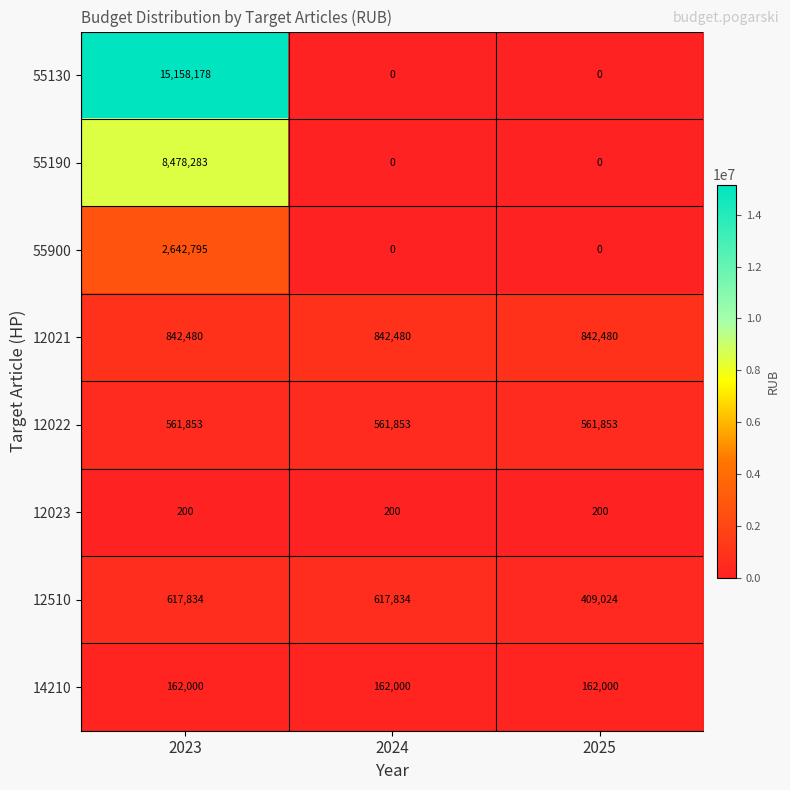

What is the difference between the maximum and minimum values in the 55190 series?

8478283